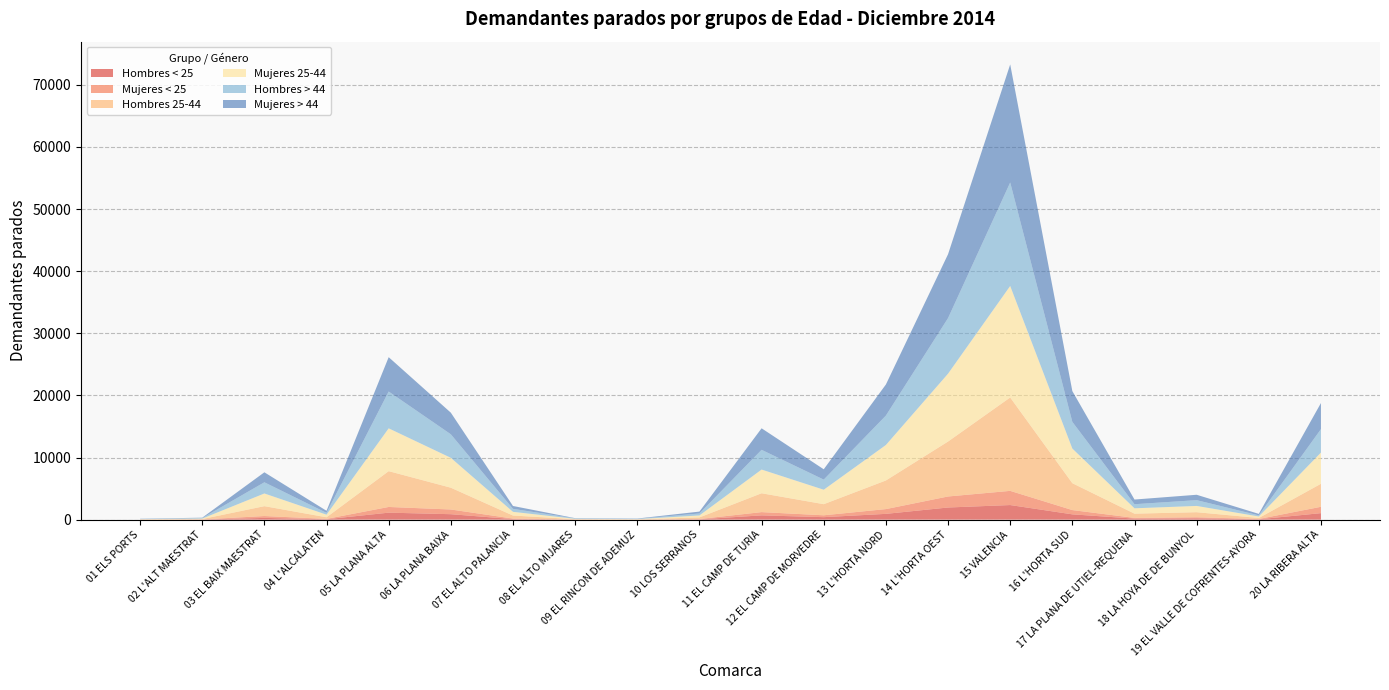

Reading right to left, transcribe all the data shown in this chart.

Hombres < 25: 1046	60	213	168	853	2350	1955	931	400	688	51	6	13	89	877	1126	67	279	18	7
Mujeres < 25: 1024	49	169	113	688	2284	1775	767	302	525	51	3	7	83	758	917	57	303	19	4
Hombres 25-44: 3705	157	818	685	4327	15035	8844	4611	1789	3036	257	37	61	489	3508	5764	257	1591	58	36
Mujeres 25-44: 5022	242	1007	860	5576	17946	10922	5707	2325	3815	317	41	49	596	4809	6892	419	2041	75	35
Hombres > 44: 3777	181	932	659	4291	16653	8943	4735	1629	3175	317	49	69	482	3788	5923	295	1799	82	41
Mujeres > 44: 4198	239	866	752	4958	19006	10283	5005	1662	3465	303	43	39	461	3479	5530	331	1609	63	28